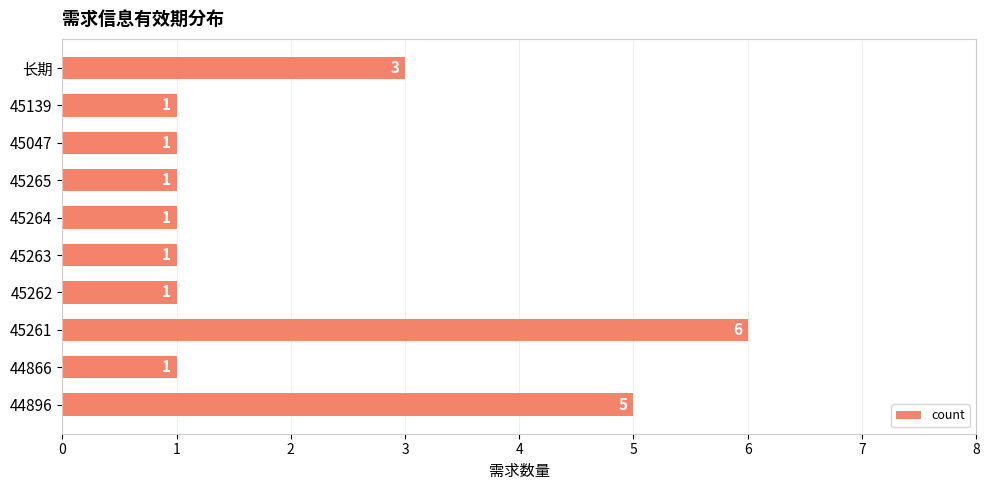

What is the change in value from 44896 to 45139?

-4